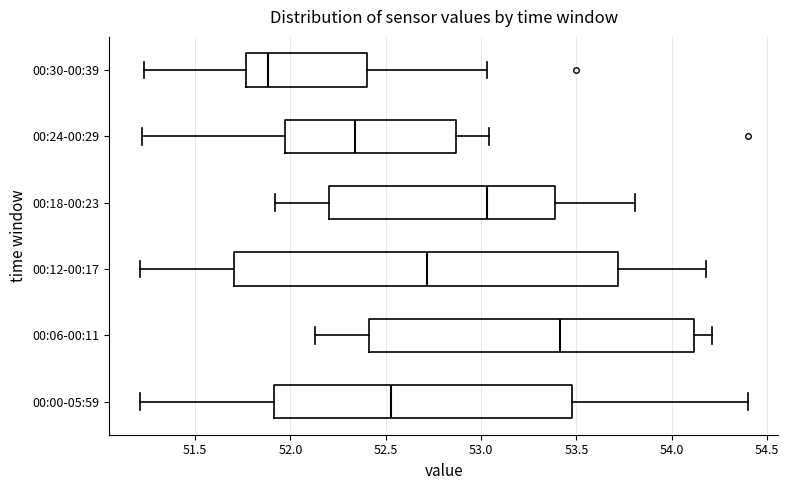

Which box has the furthest to the right median line?

00:06-00:11